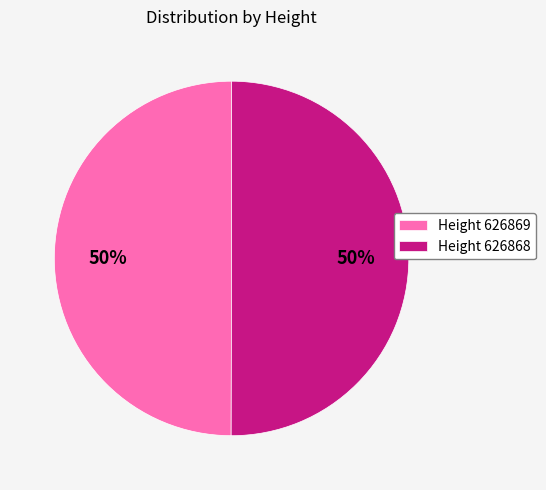

Is it true that Height 626869 is 50% of the pie?

True